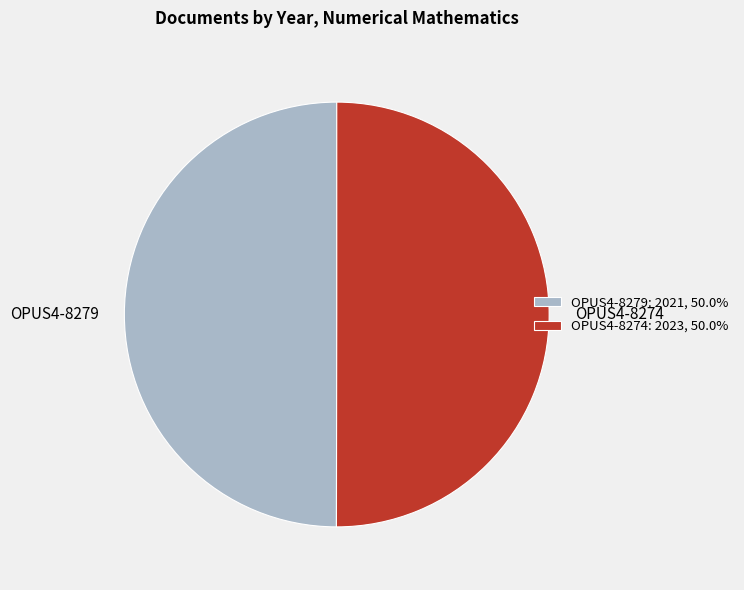

Count the number of slices in the pie.

2